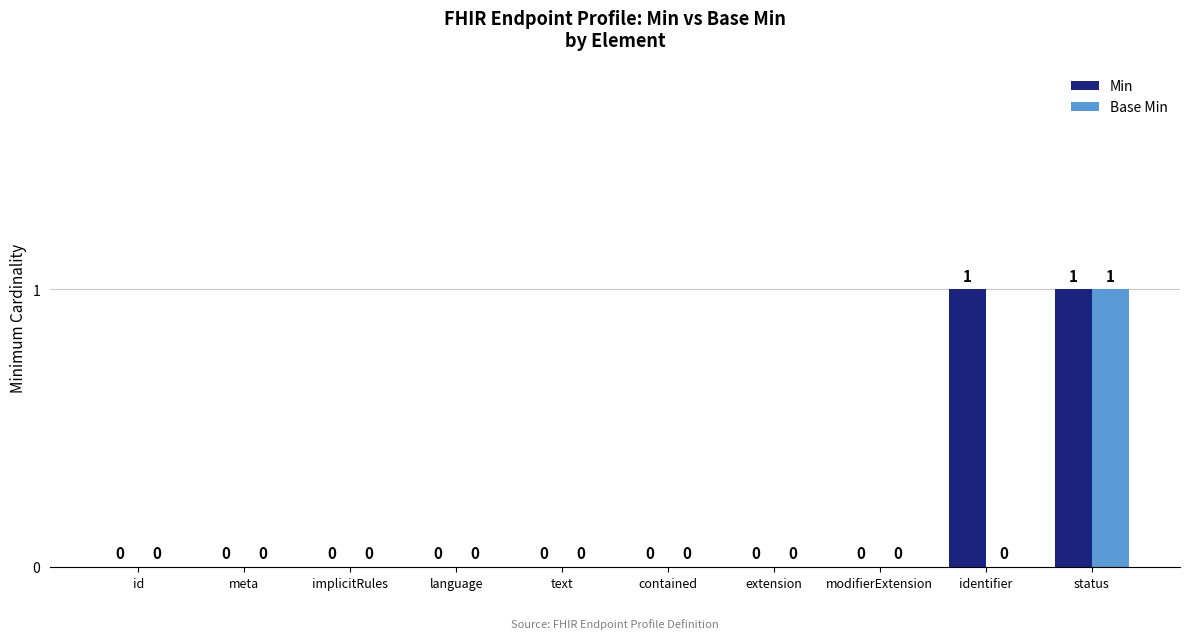

Which series has the largest total across all categories?

Min